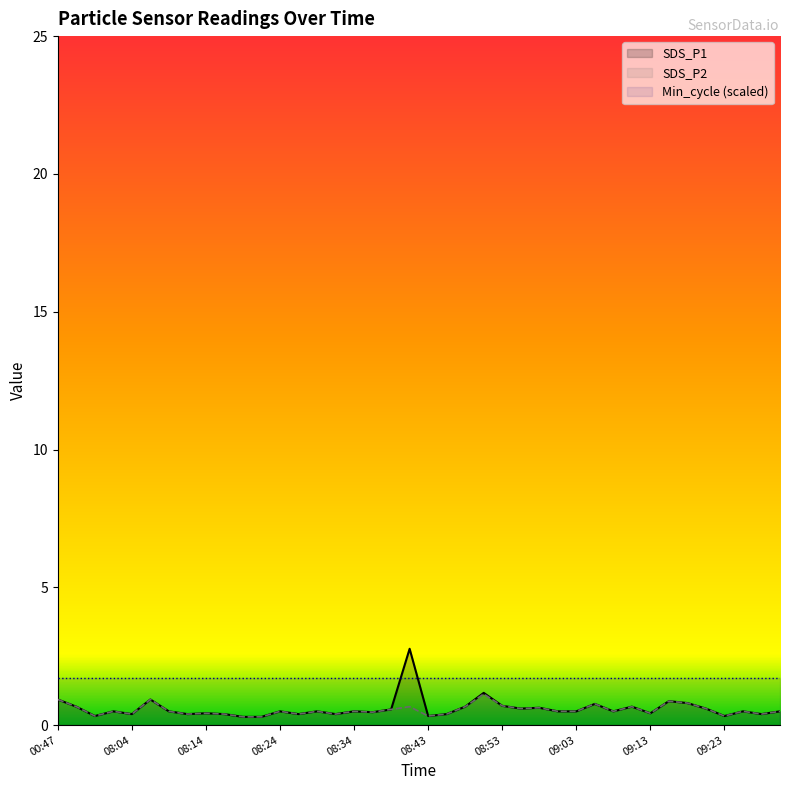

Reading left to right, transcribe all the data shown in this chart.

SDS_P1: 00:47=0.9	00:50=0.7	00:52=0.3	00:55=0.5	08:04=0.4	08:07=0.9	08:09=0.5	08:11=0.4	08:14=0.4	08:17=0.4	08:19=0.3	08:21=0.3	08:24=0.5	08:26=0.4	08:29=0.5	08:31=0.4	08:34=0.5	08:36=0.5	08:39=0.6	08:41=2.8	08:43=0.3	08:46=0.4	08:48=0.7	08:51=1.2	08:53=0.7	08:56=0.6	08:58=0.6	09:01=0.5	09:03=0.5	09:06=0.8	09:08=0.5	09:11=0.7	09:13=0.4	09:16=0.9	09:18=0.8	09:20=0.6	09:23=0.3	09:25=0.5	09:28=0.4	09:30=0.5
SDS_P2: 00:47=0.9	00:50=0.7	00:52=0.3	00:55=0.5	08:04=0.4	08:07=0.9	08:09=0.5	08:11=0.4	08:14=0.4	08:17=0.4	08:19=0.3	08:21=0.3	08:24=0.5	08:26=0.4	08:29=0.5	08:31=0.4	08:34=0.5	08:36=0.5	08:39=0.6	08:41=0.7	08:43=0.3	08:46=0.4	08:48=0.7	08:51=1.1	08:53=0.7	08:56=0.6	08:58=0.6	09:01=0.5	09:03=0.5	09:06=0.8	09:08=0.5	09:11=0.7	09:13=0.4	09:16=0.9	09:18=0.8	09:20=0.6	09:23=0.3	09:25=0.5	09:28=0.4	09:30=0.5